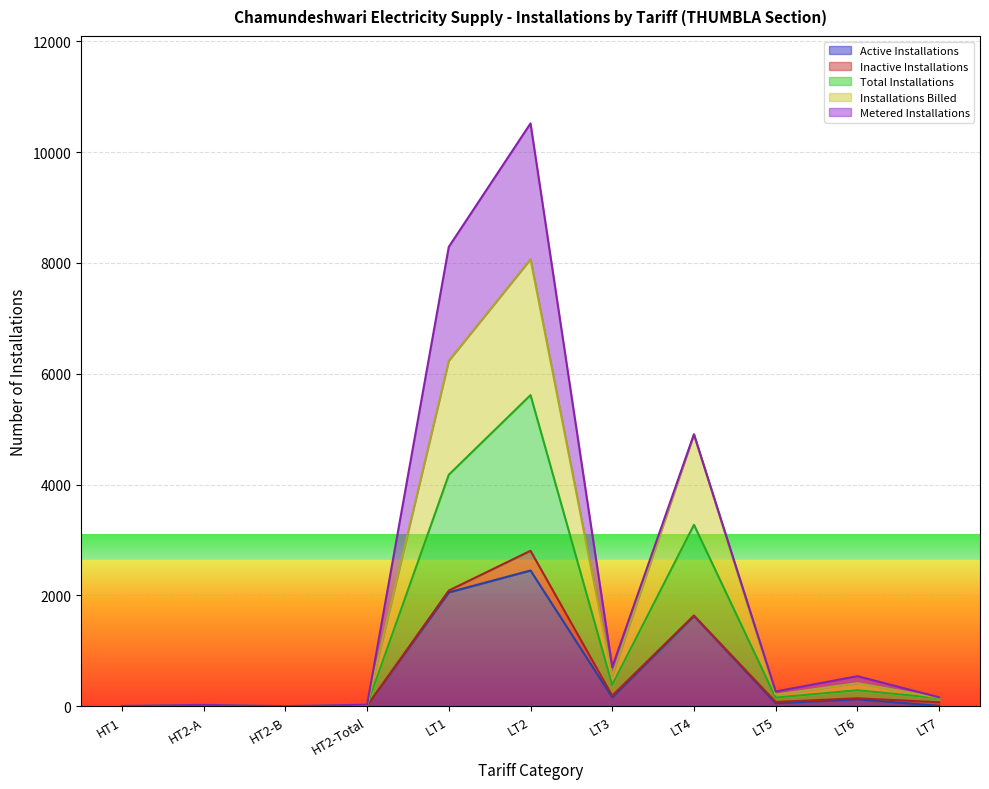

What is the difference between the highest and lowest values at LT3?

387